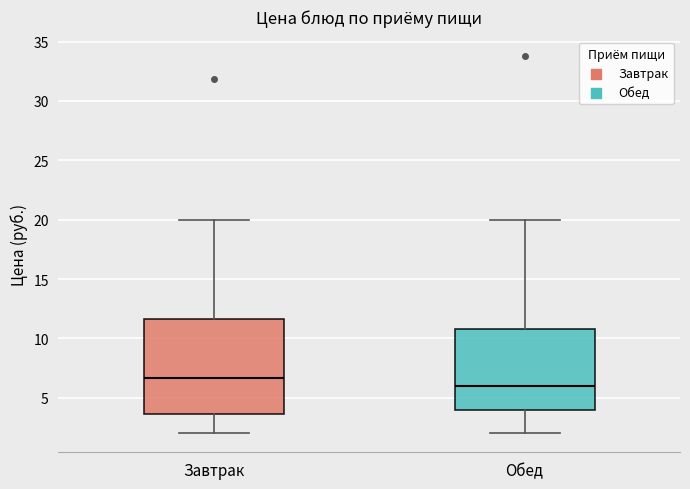

Where does the lower whisker of the box for Обед end on the y-axis? The values are not printed on the chart, so give them approximately, as read against the axis.

2.0